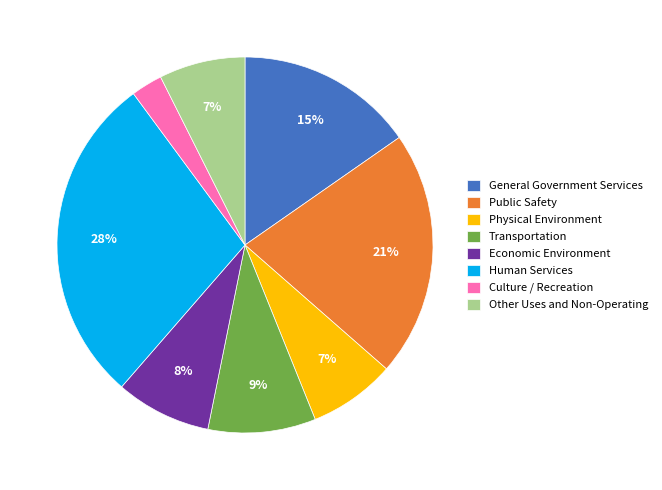

Which slice is the smallest?

Culture / Recreation